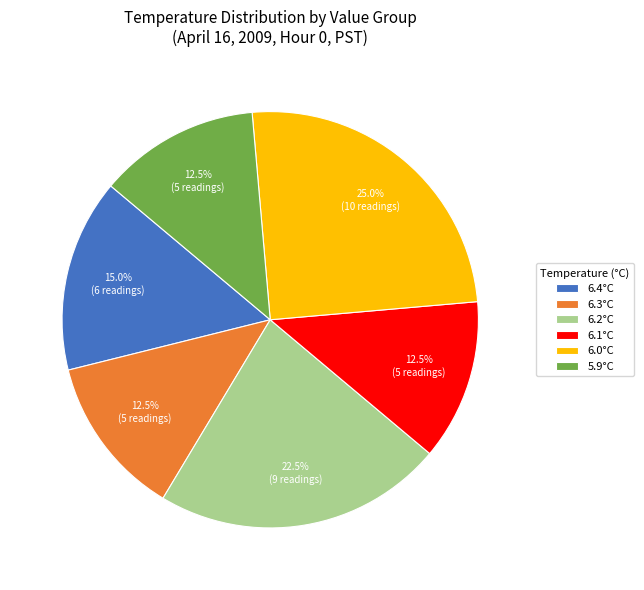

How many slices are in this pie chart?

6